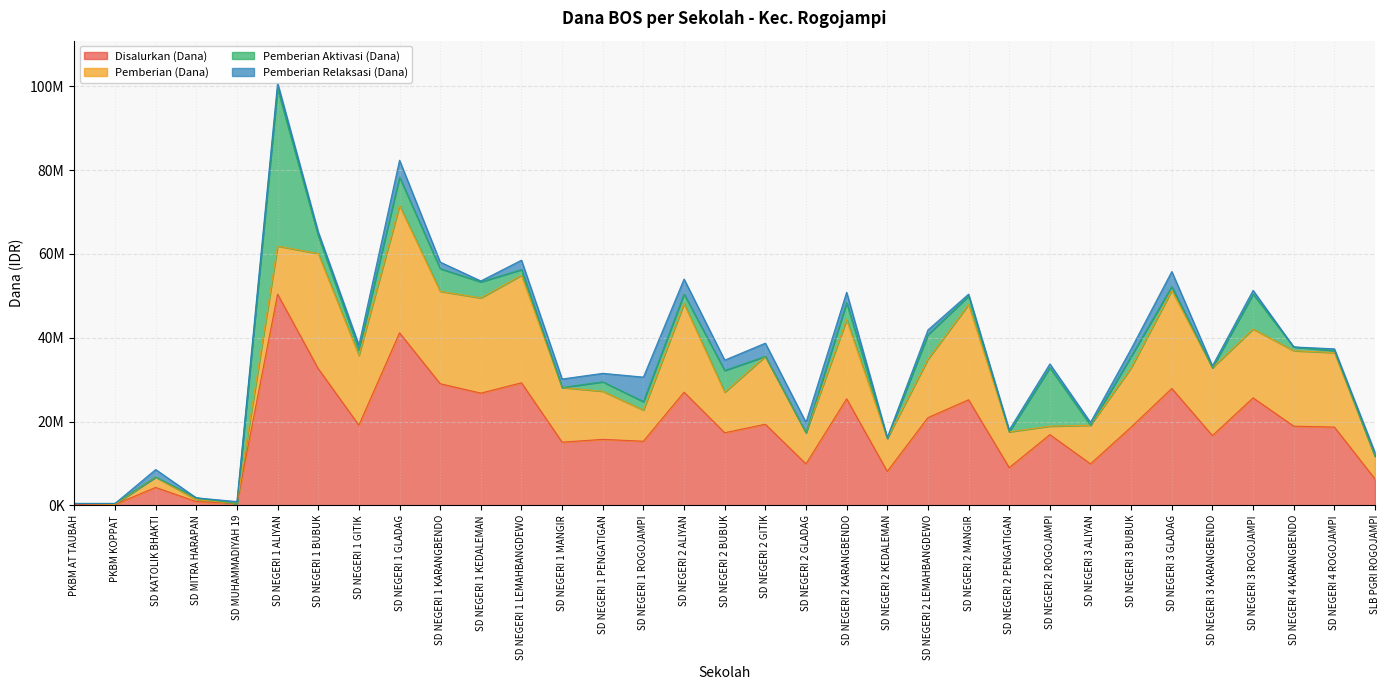

At which label does Pemberian Relaksasi (Dana) reach its minimum?

PKBM AT TAUBAH